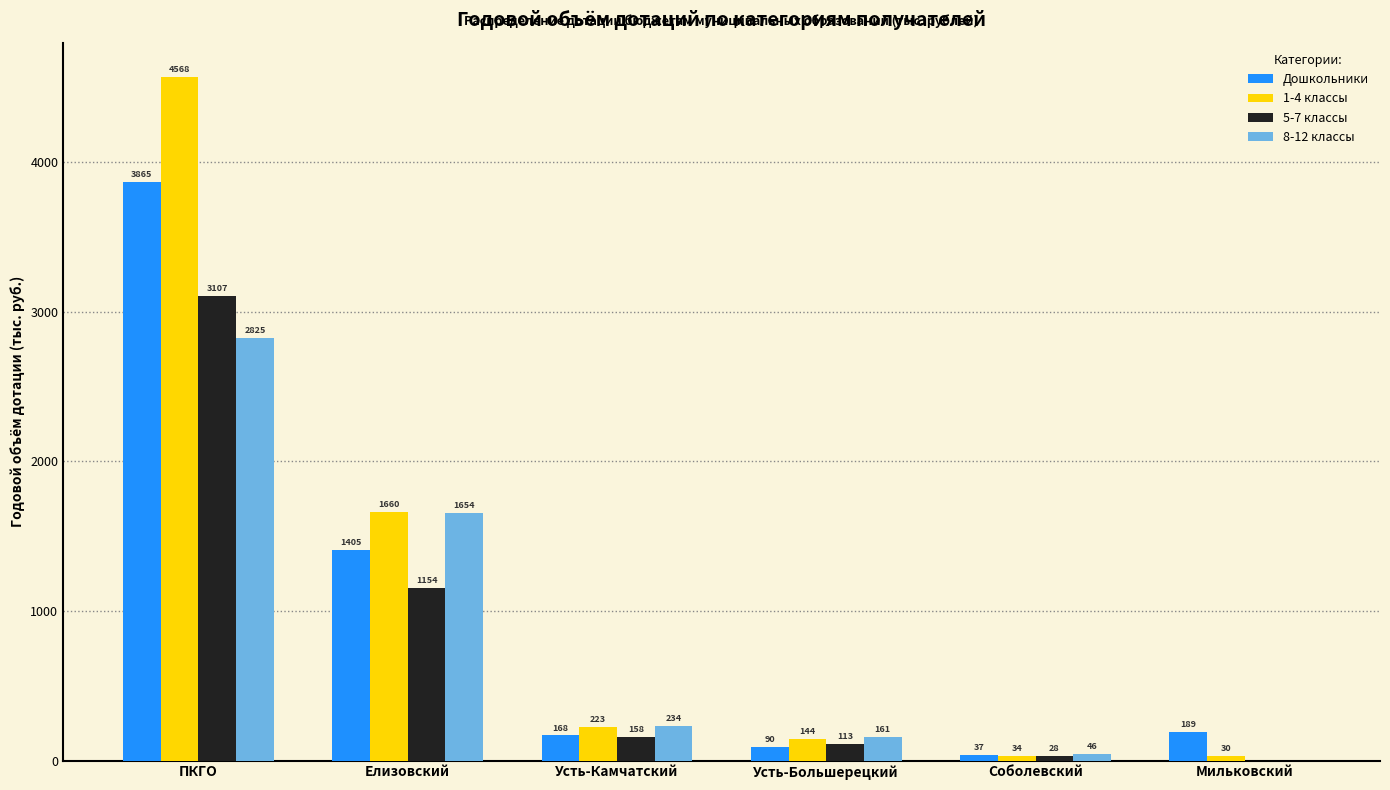

Which series has the largest total across all categories?

1-4 классы